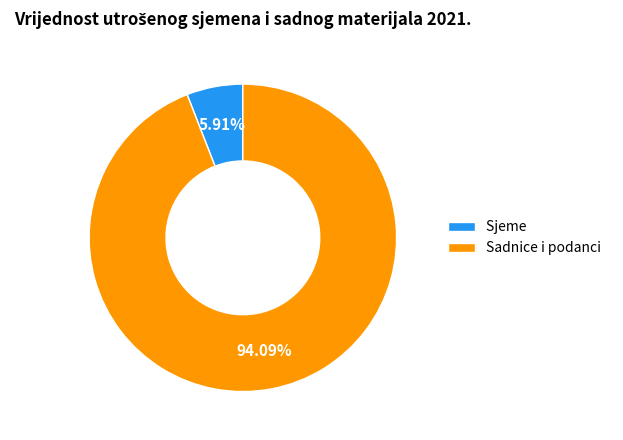

To the nearest percent, what is the average slice percentage?

50%